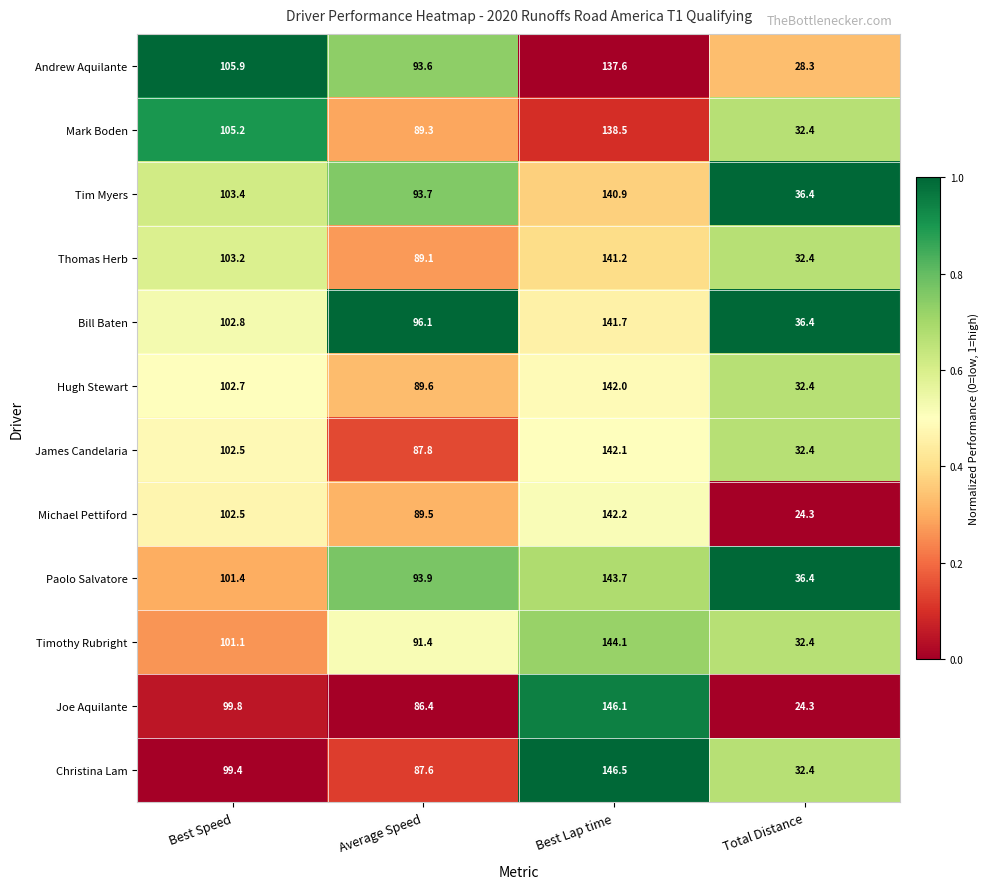

What is the maximum value shown in the chart?

146.5